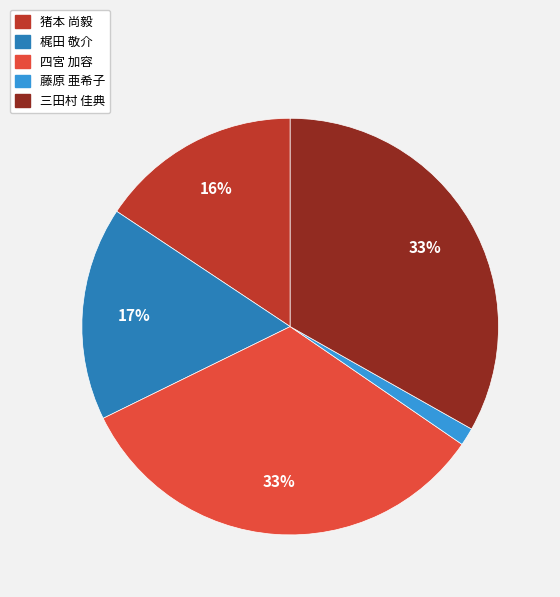

To the nearest percent, what is the combined percentage of 三田村 佳典 and 梶田 敬介?

50%